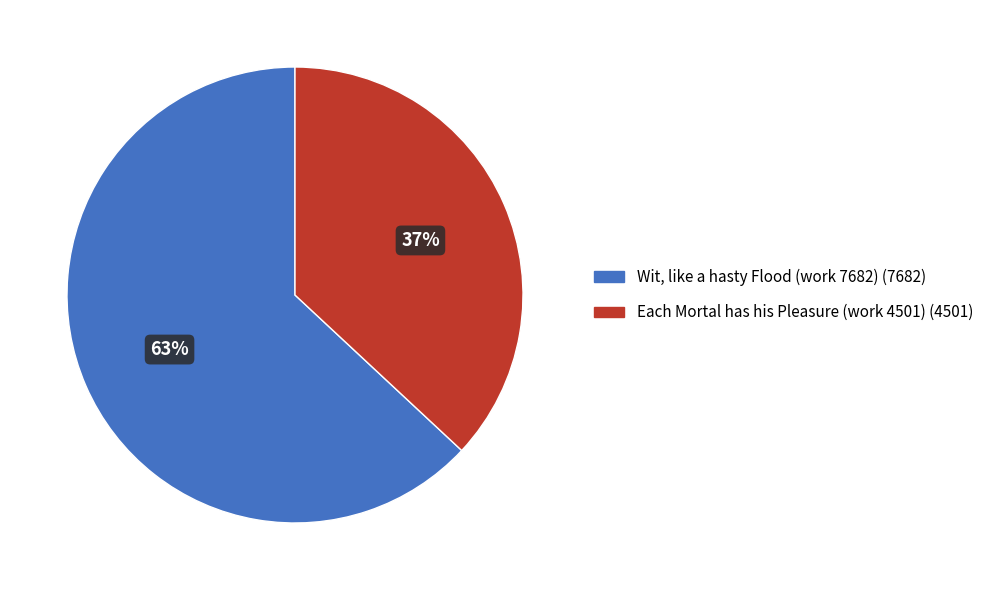

Combined, do Each Mortal has his Pleasure (work 4501) and Wit, like a hasty Flood (work 7682) account for over 50%?

Yes